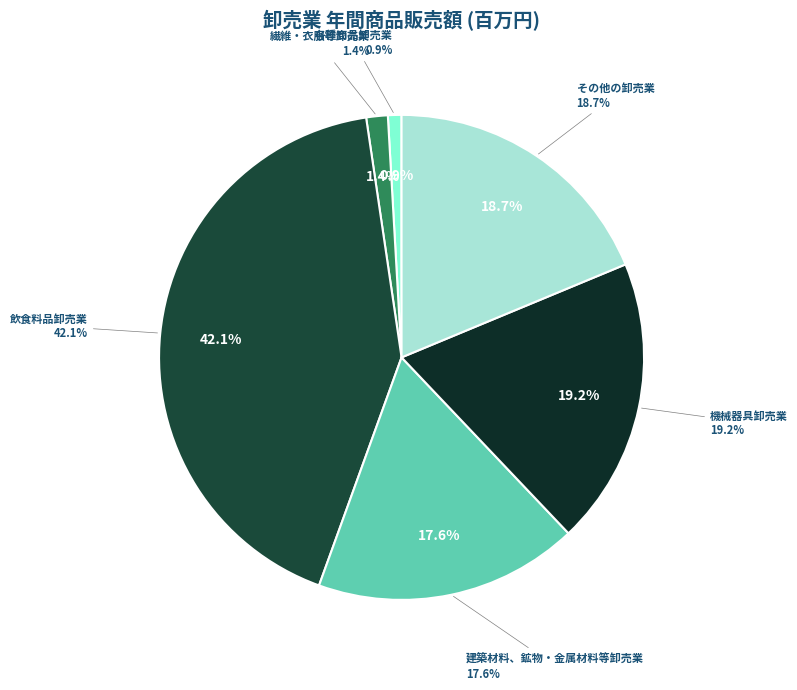

Count the number of slices in the pie.

6